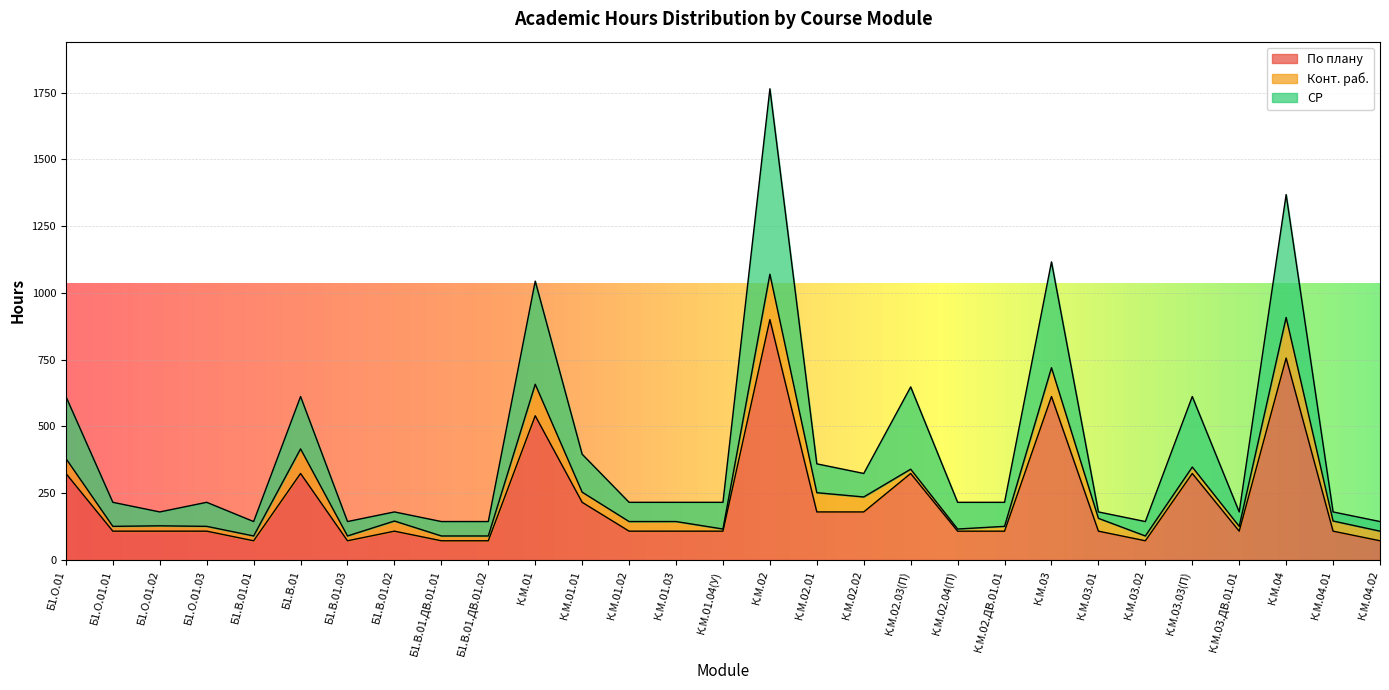

What is the highest value of the По плану series?

900